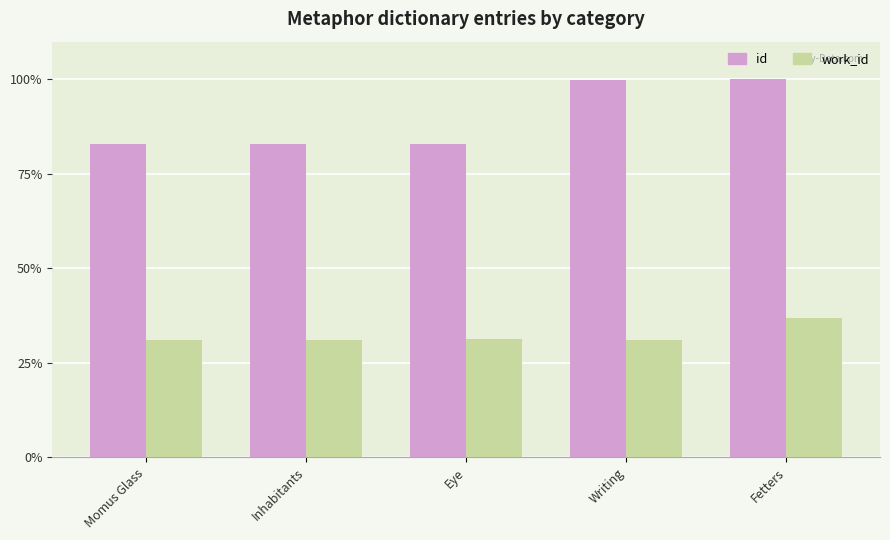

What is the average value of the id series?

89.8